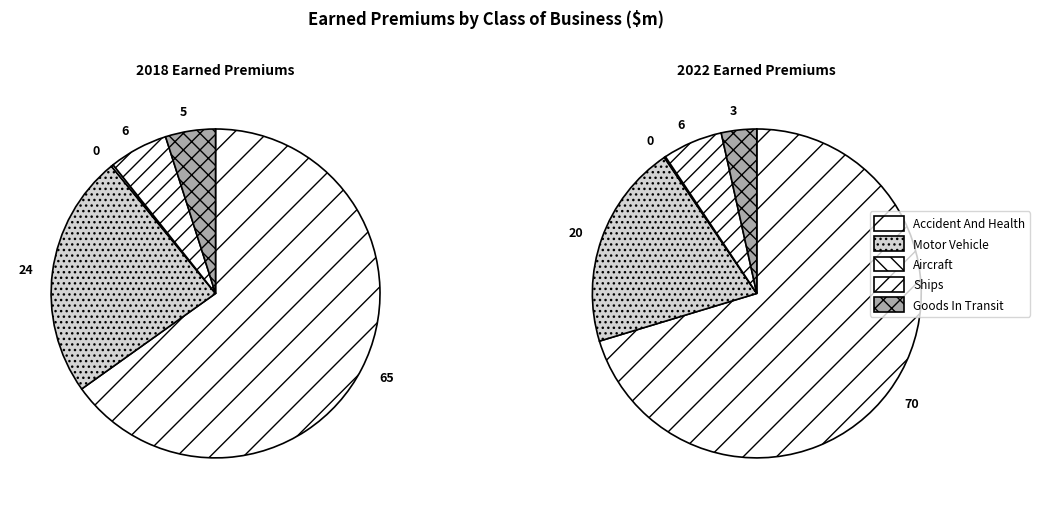

To the nearest percent, what is the combined percentage of Ships and Goods In Transit?

9%